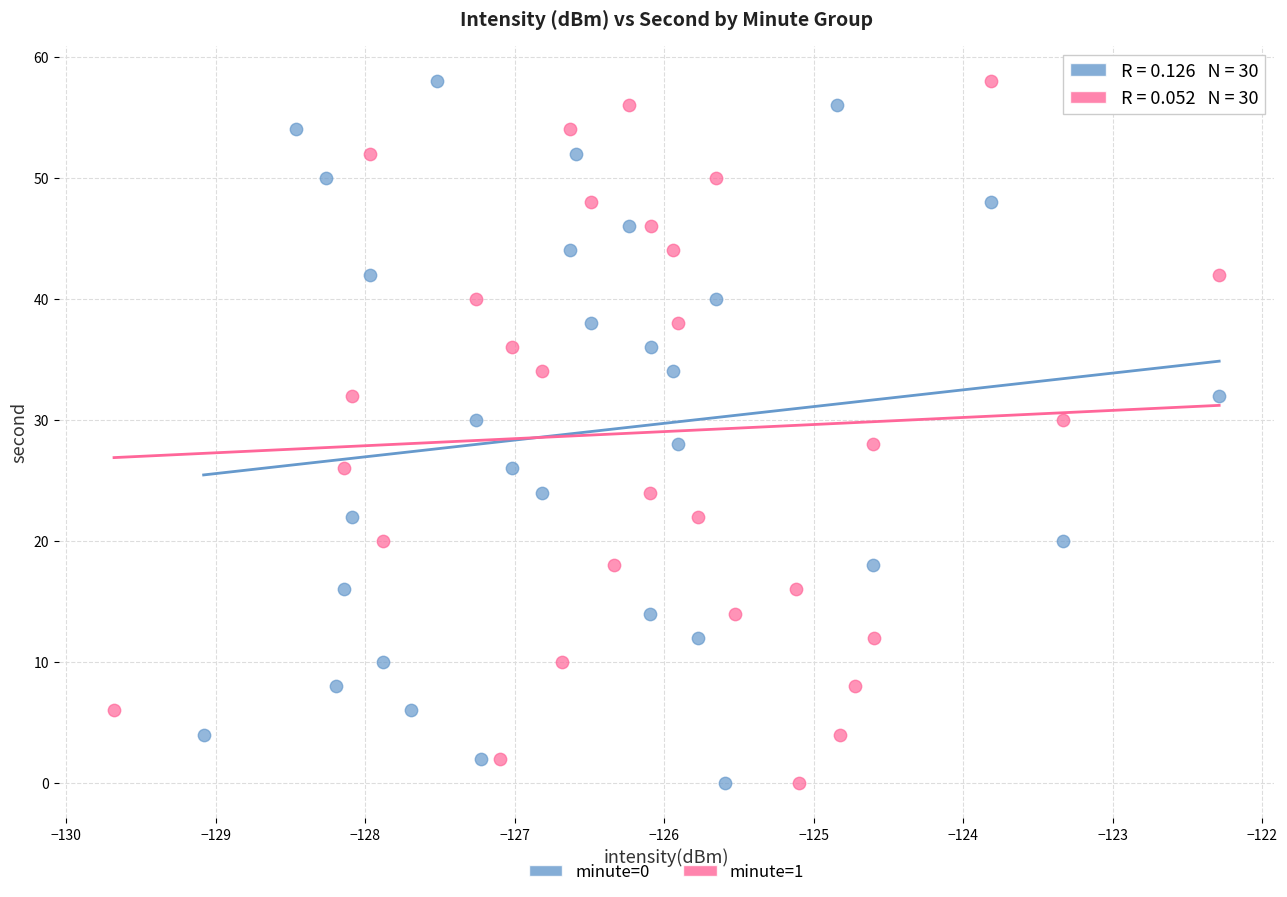

What are all the series names shown in the legend?

minute=0, minute=1